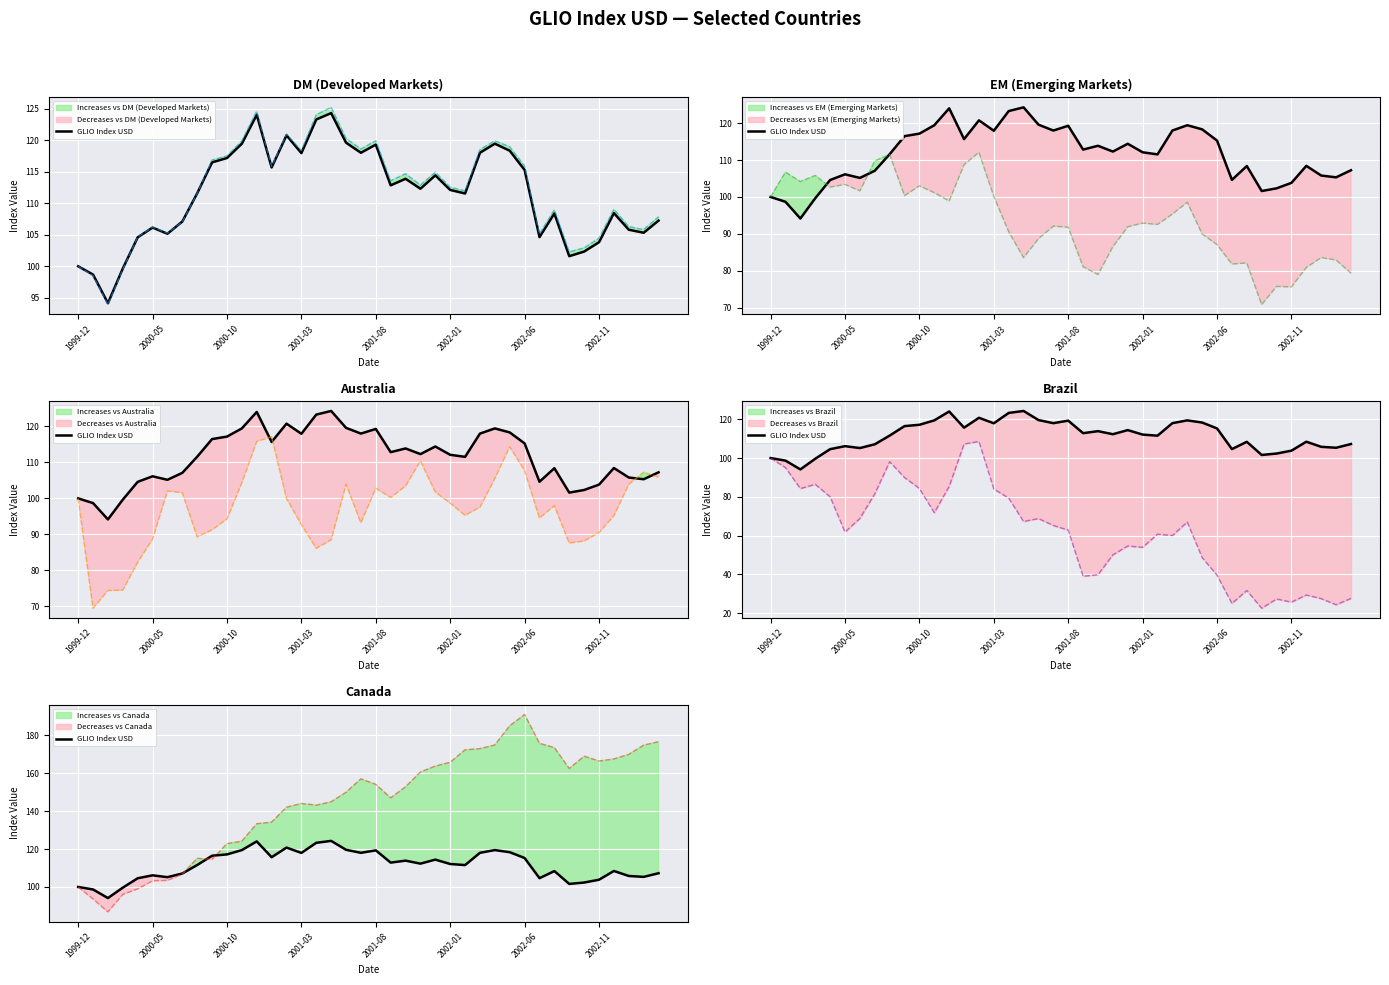

Is this an area chart (filled region under the line)?

No